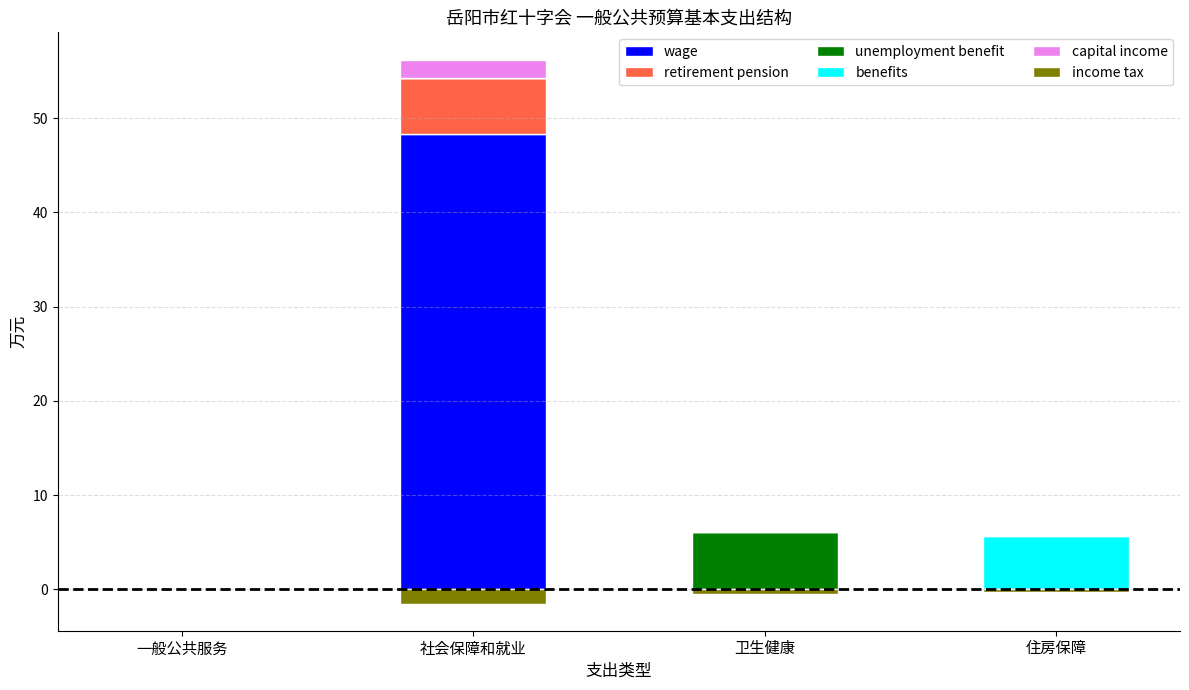

What is the label of the 4th bar from the right?

一般公共服务